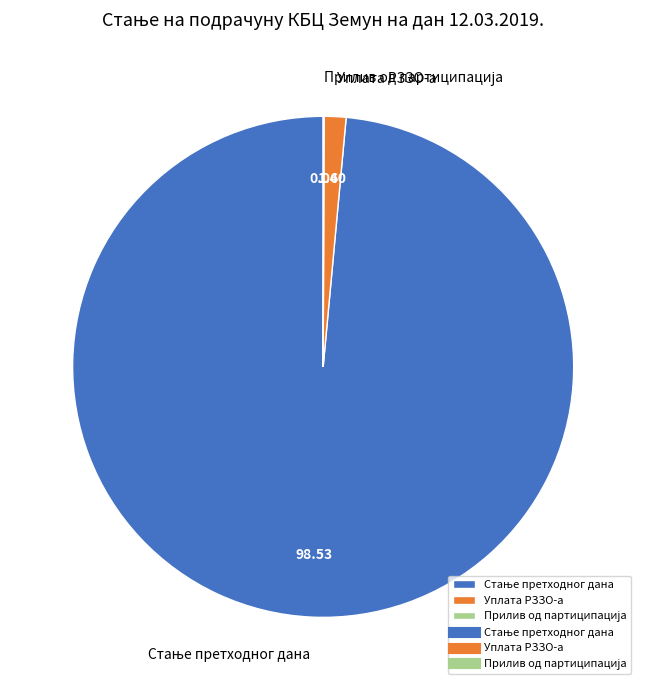

Is Уплата РЗЗО-а the majority of the pie?

No